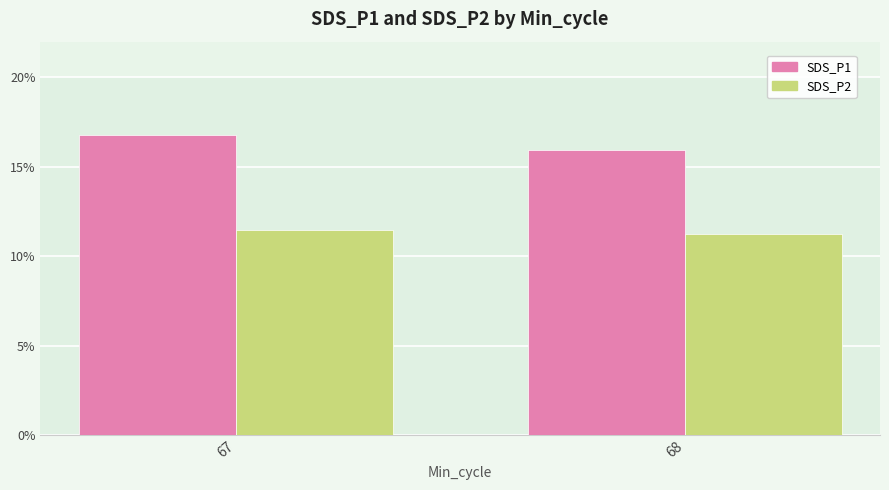

Reading left to right, list all the values displayed in this chart.

SDS_P1: 16.8	15.9
SDS_P2: 11.4	11.3